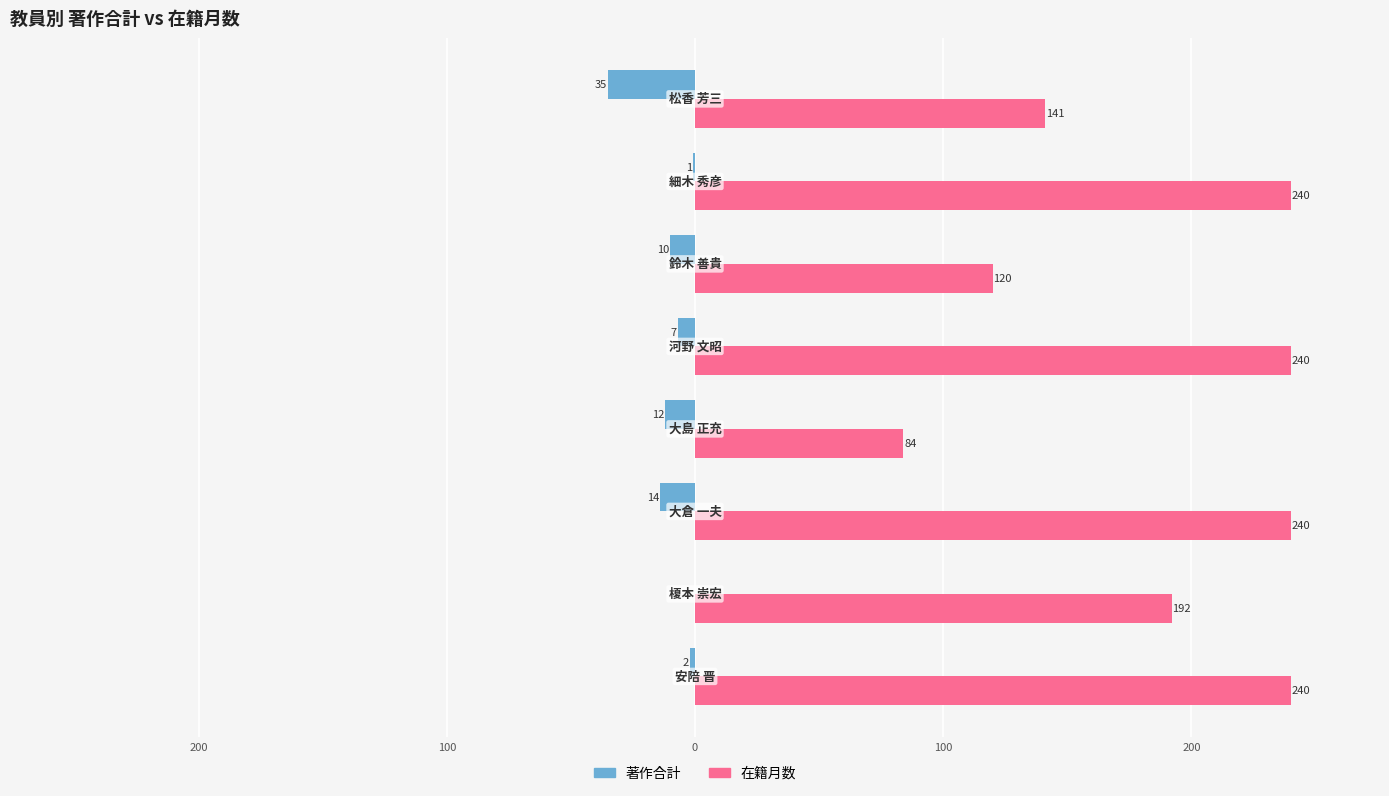

What is the highest value of the 在籍月数 series?

240